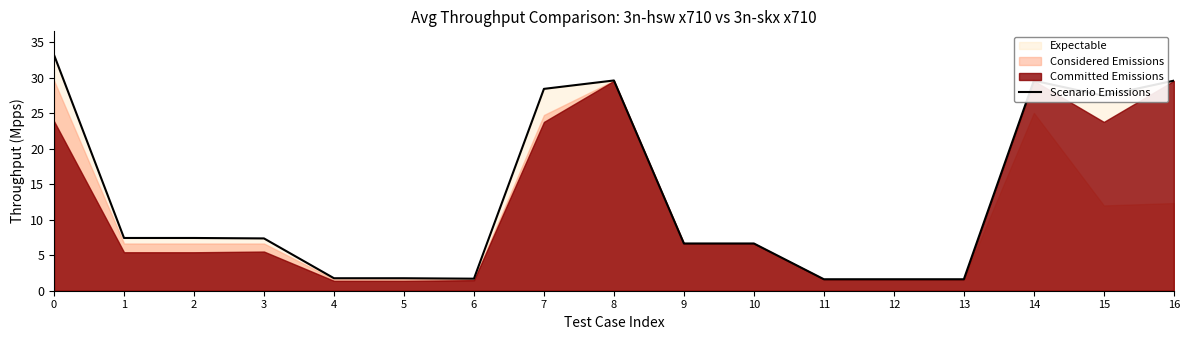

What is the average value?

13.2